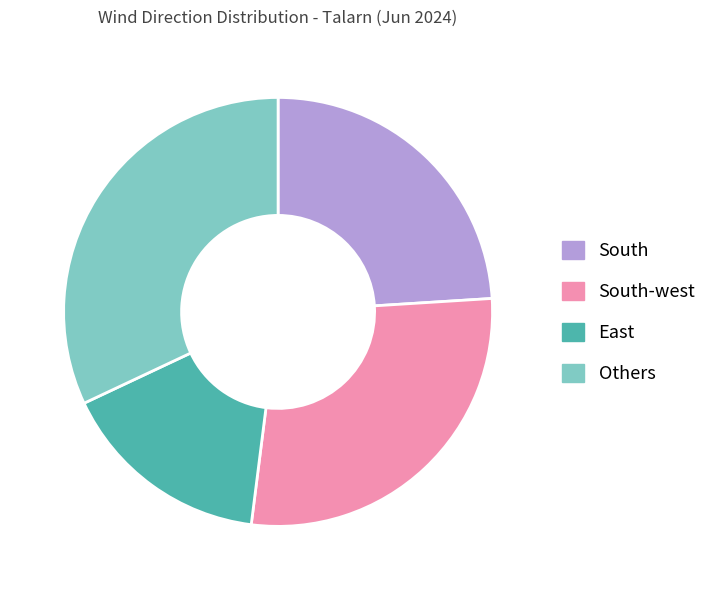

Count the number of slices in the pie.

4